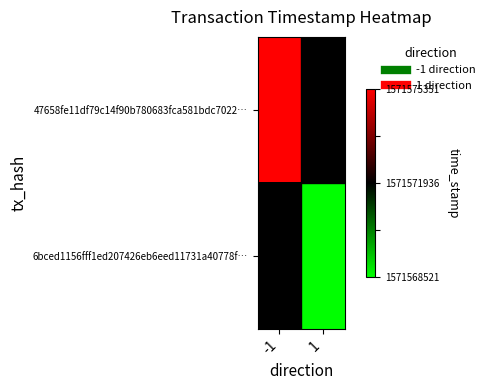

List the labels in order of 6bced1156fff1ed207426eb6eed11731a40778f… value, largest first.

-1, 1